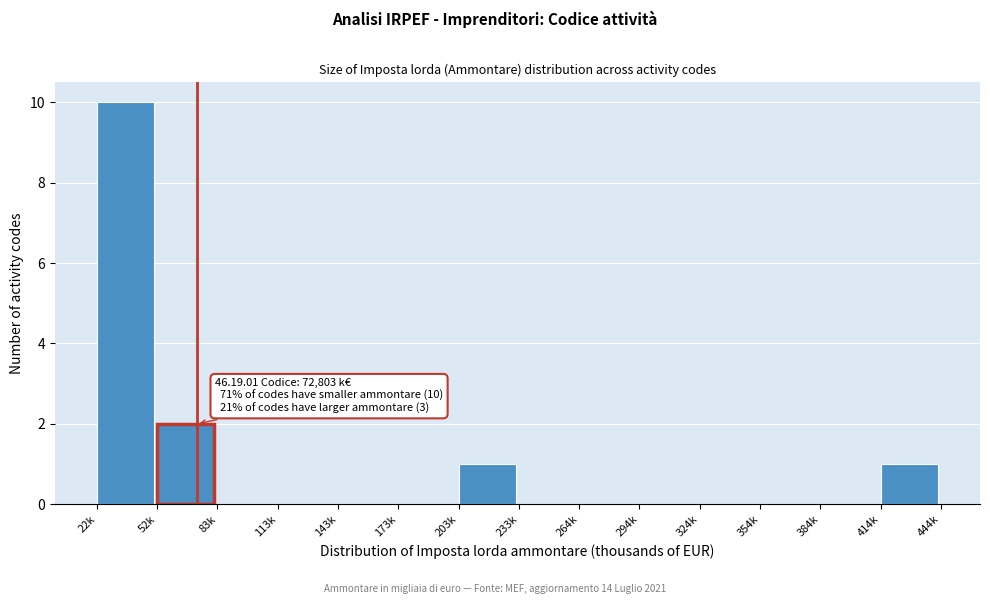

Reading left to right, transcribe all the data shown in this chart.

22k=10	52k=2	83k=0	113k=0	143k=0	173k=0	203k=1	233k=0	264k=0	294k=0	324k=0	354k=0	384k=0	414k=1